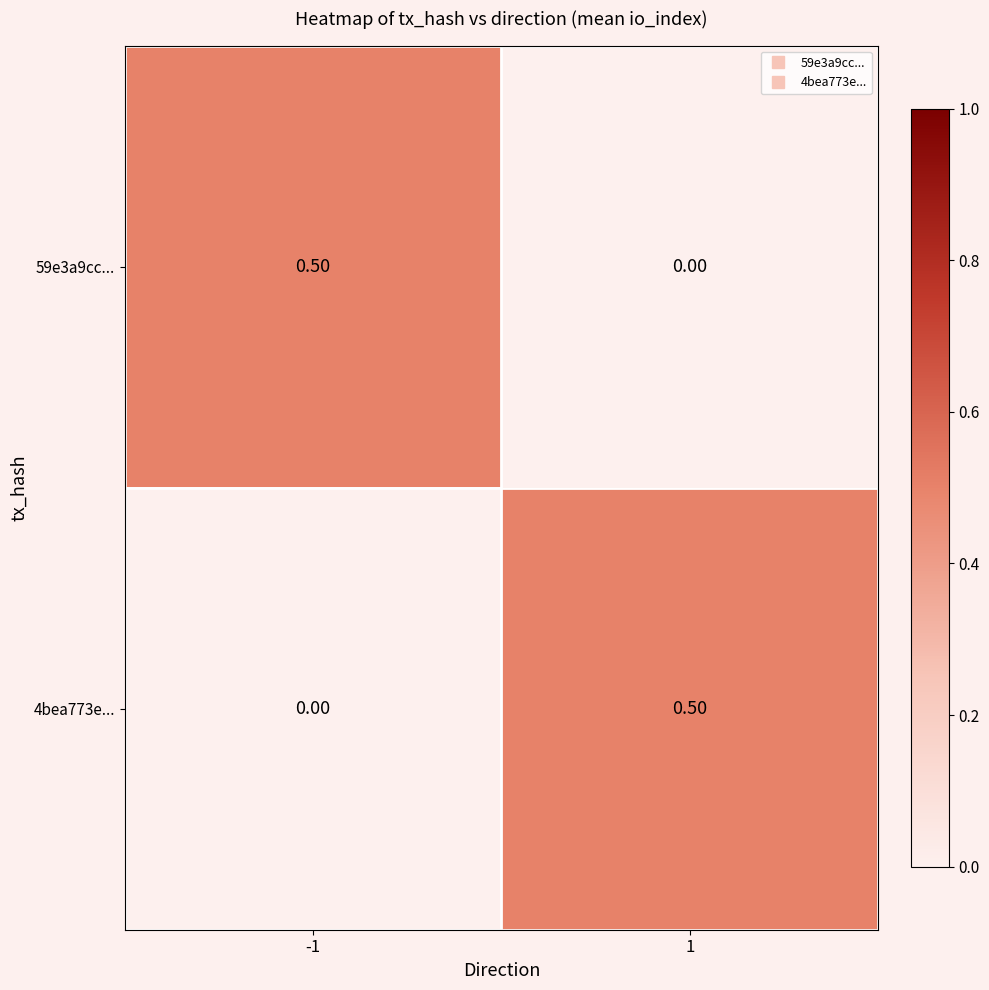

What is the difference between the highest and lowest values at 1?

0.5